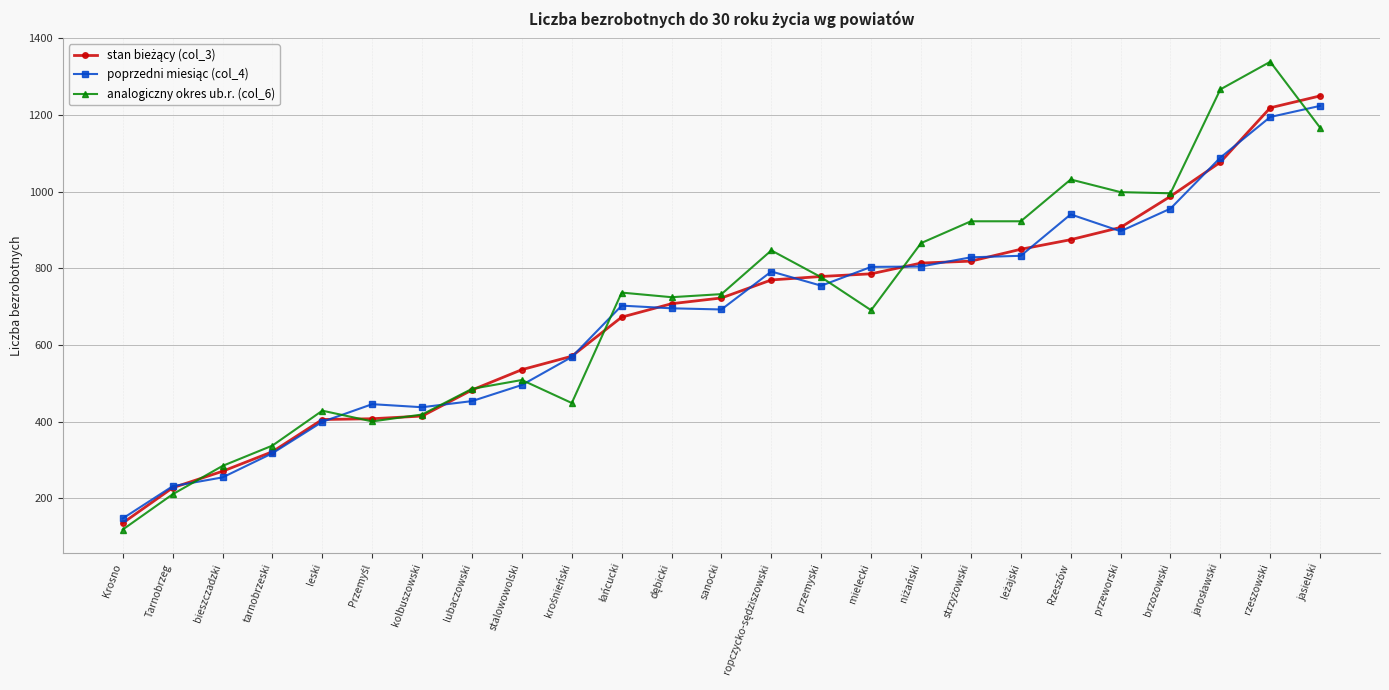

Where is the first local maximum for analogiczny okres ub.r. (col_6)?

leski